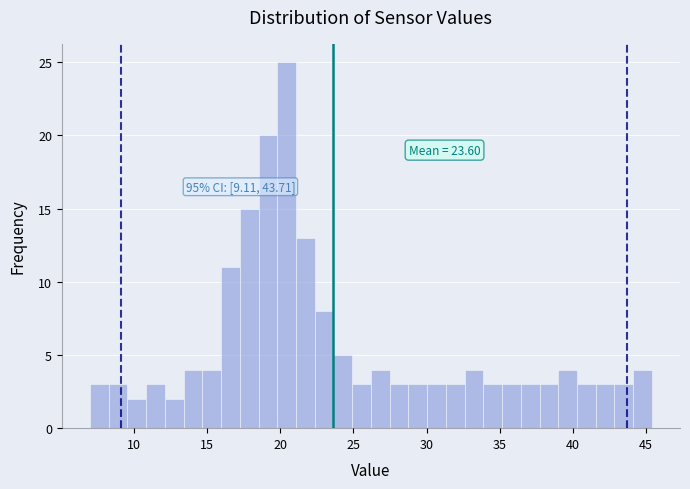

Around what value on the x-axis is the tallest bar? Give the approximate position of its centre, as read against the axis.

20.5